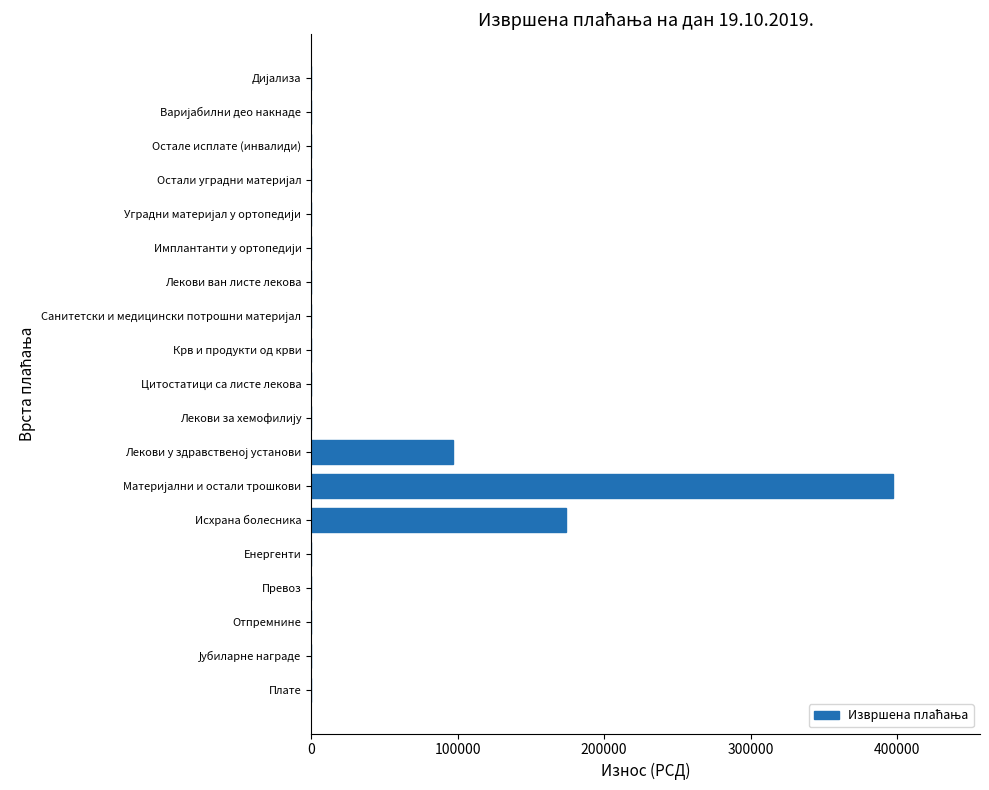

What is the greatest value displayed?

397117.3